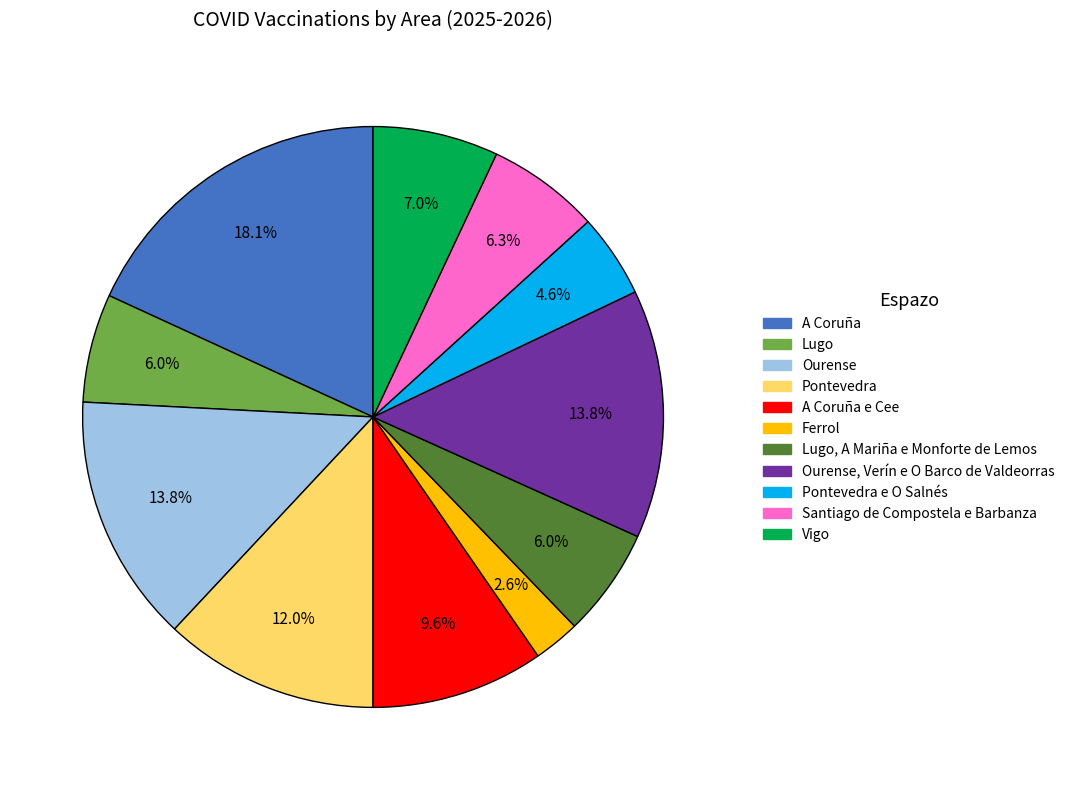

Does any single category account for the majority?

No